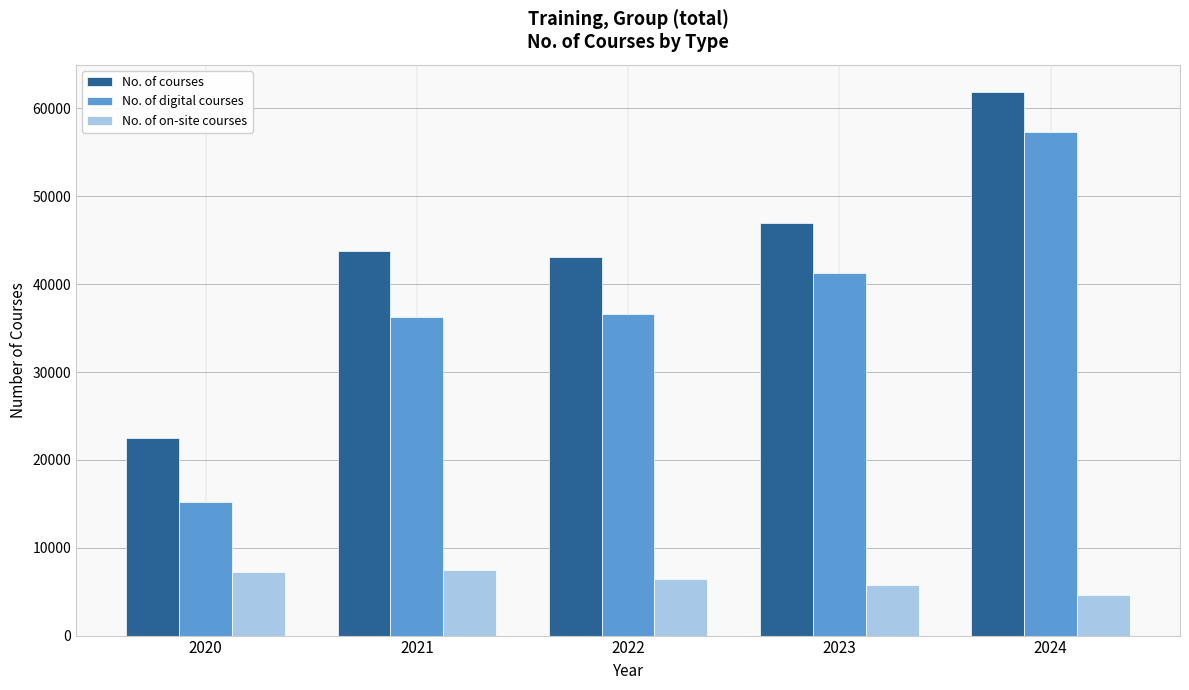

Rank the series by their maximum value, from highest to lowest.

No. of courses, No. of digital courses, No. of on-site courses